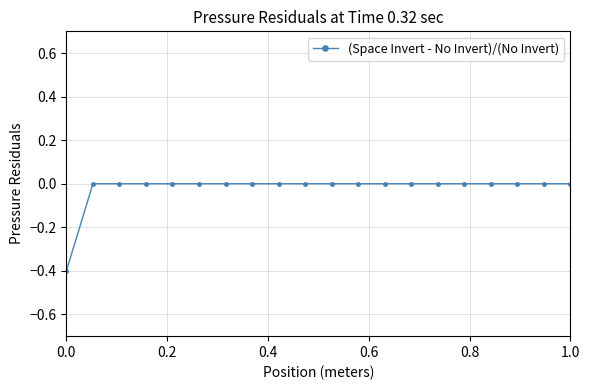

What is the minimum value shown in the chart?

-0.4